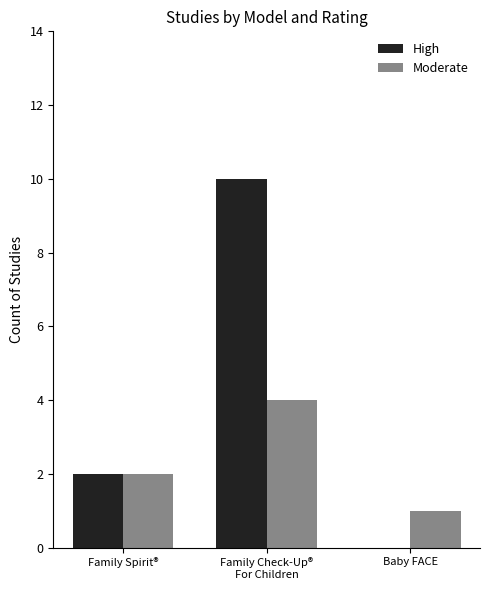

What is the maximum value shown in the chart?

10